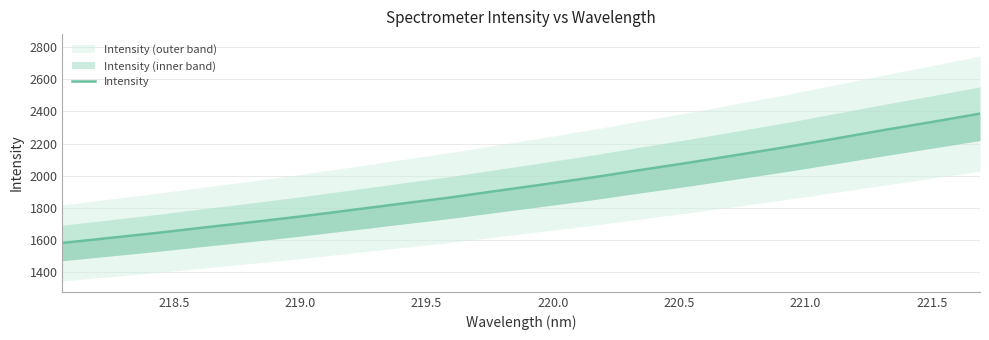

What is the label of the 6th point from the left?

220.5